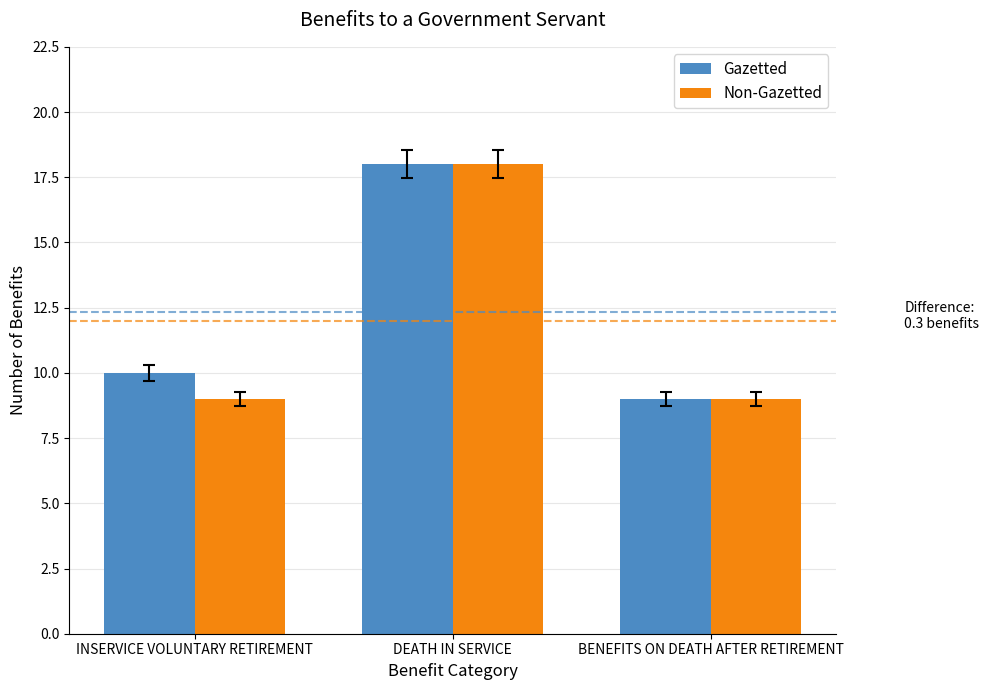

Are the bars grouped side by side (vs. stacked)?

Yes